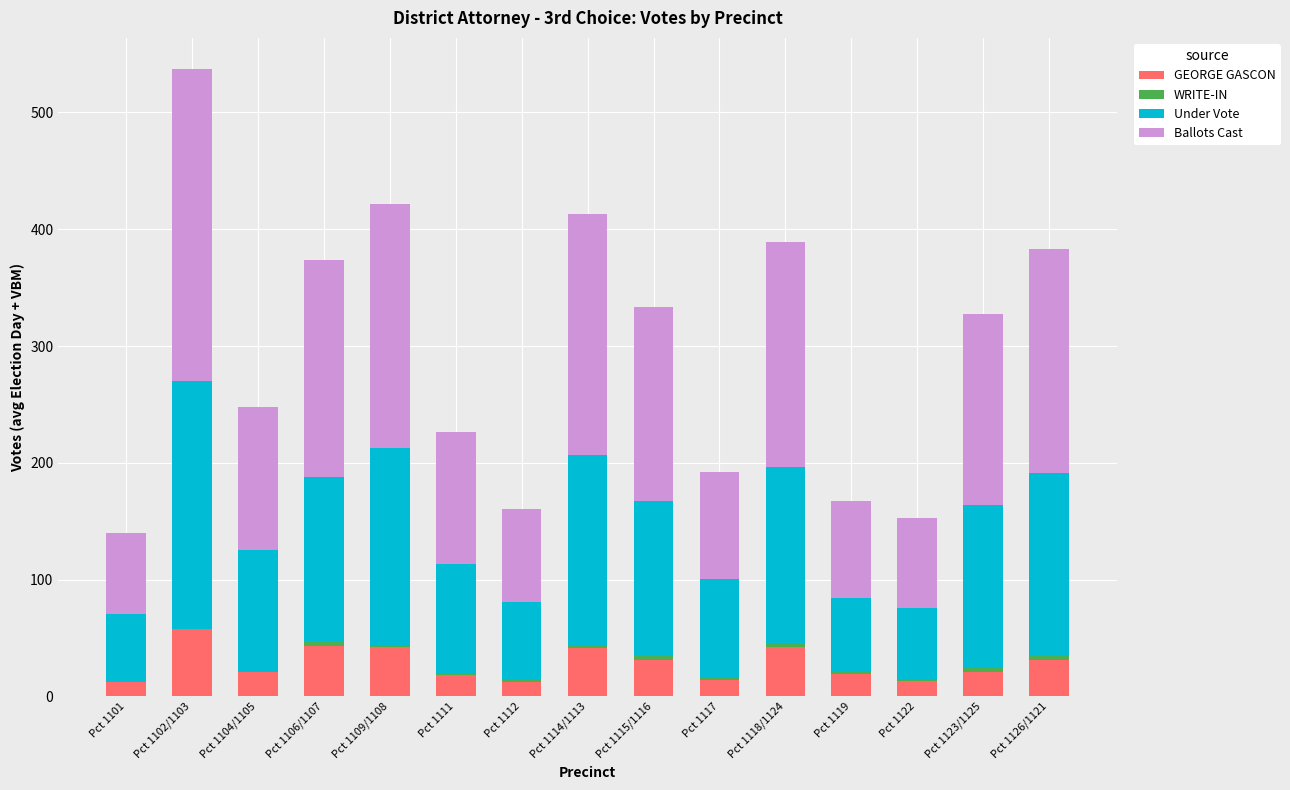

At which category is the sum across all series the highest?

Pct 1102/1103